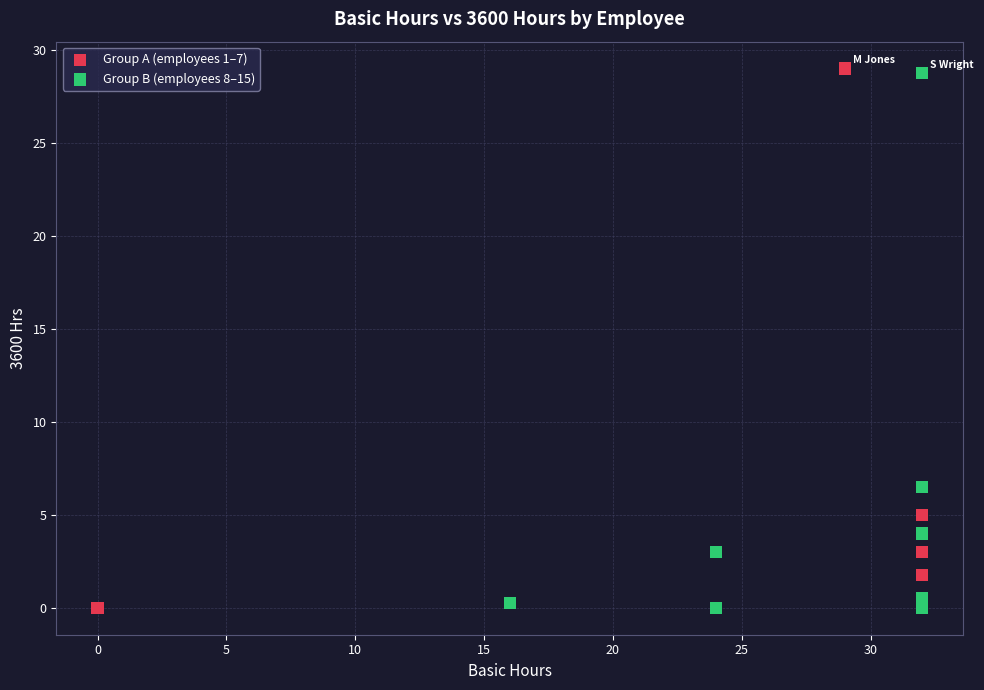

What are all the series names shown in the legend?

Group A (employees 1–7), Group B (employees 8–15)